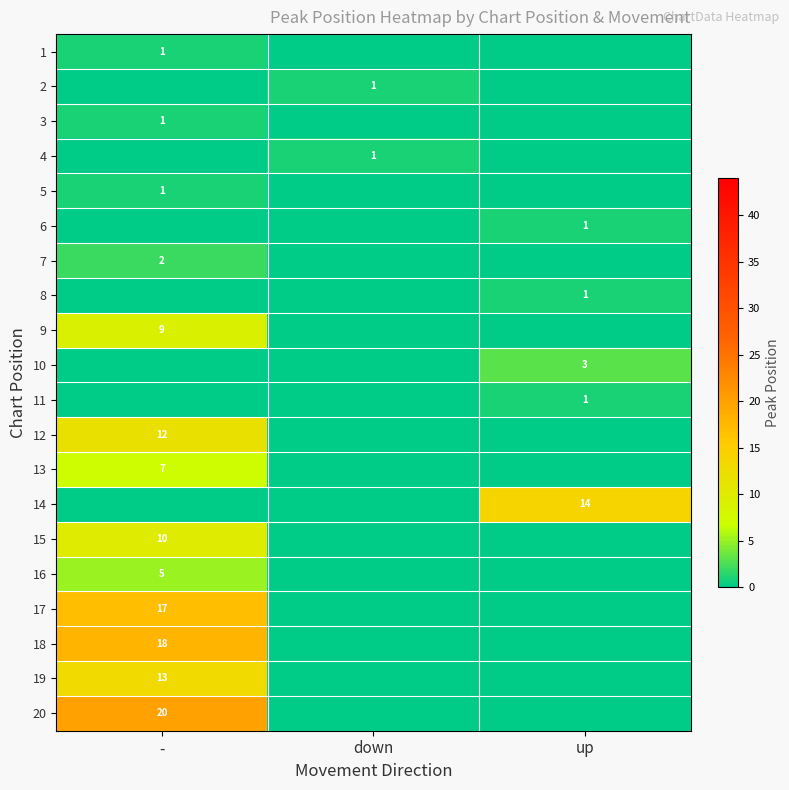

Is it true that 13 equals 2 at -?

False